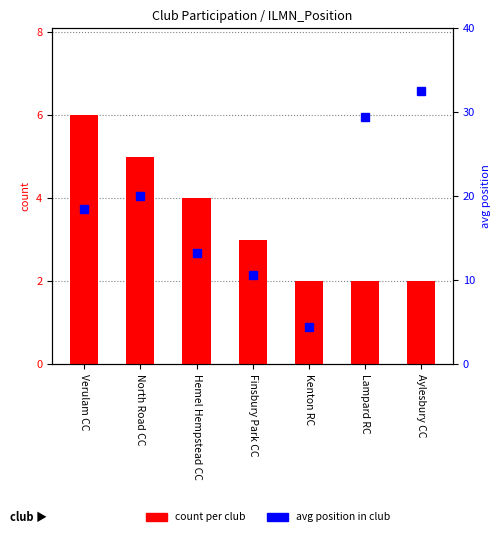

Is the value of avg_position at Aylesbury CC greater than the value of count at Kenton RC?

Yes